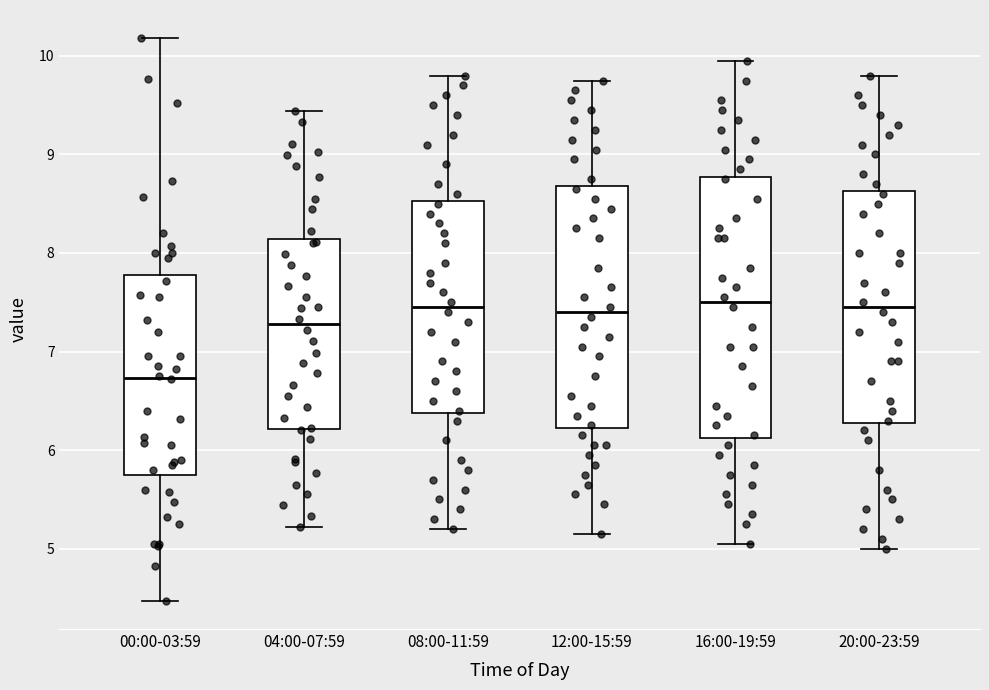

Reading left to right, read every box against the y-axis: the position of its median line, the range the box covers, and the ends of its whiskers. The values are not printed on the chart, so give them approximately, as read against the axis.

00:00-03:59: median 6.7, box 5.8 to 7.8, whiskers 4.5 to 10.2
04:00-07:59: median 7.3, box 6.2 to 8.1, whiskers 5.2 to 9.4
08:00-11:59: median 7.5, box 6.4 to 8.5, whiskers 5.2 to 9.8
12:00-15:59: median 7.4, box 6.2 to 8.7, whiskers 5.2 to 9.8
16:00-19:59: median 7.5, box 6.1 to 8.8, whiskers 5.1 to 10.0
20:00-23:59: median 7.5, box 6.3 to 8.6, whiskers 5.0 to 9.8